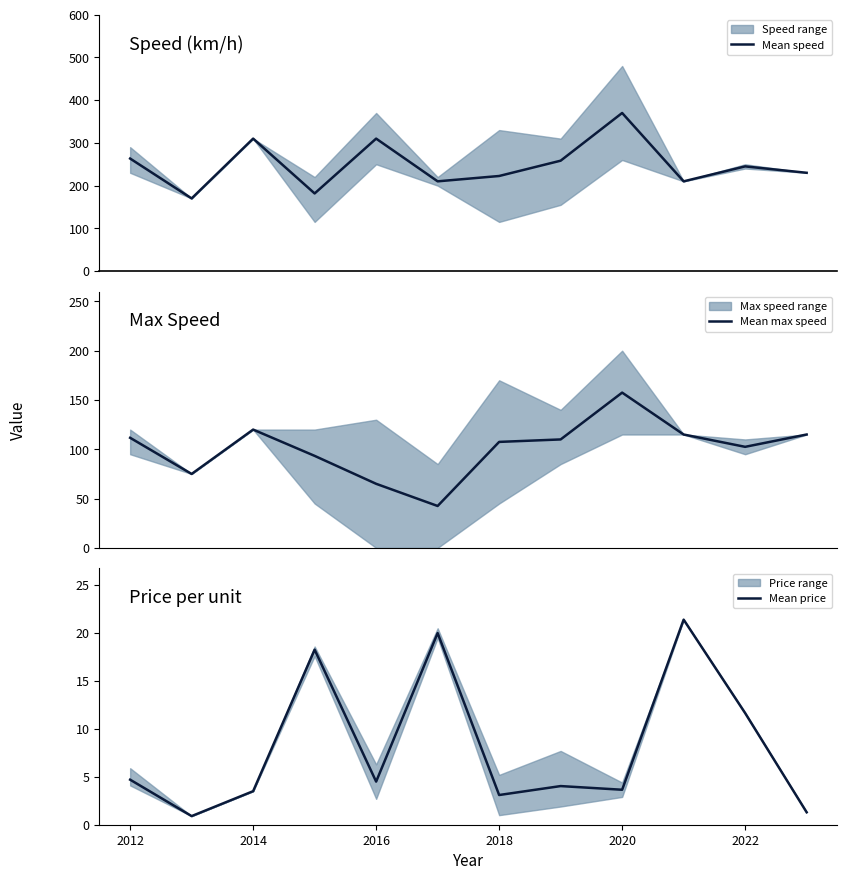

Reading left to right, list all the values displayed in this chart.

Mean speed: 263.3	170.0	310.0	181.7	310.0	210.0	222.5	258.3	370.0	210.0	245.0	230.0
Mean max speed: 111.7	75.0	120.0	93.3	65.0	42.5	107.5	110.0	157.5	115.0	102.5	115.0
Mean price: 4.7	0.9	3.5	18.3	4.5	20.0	3.1	4.0	3.7	21.4	11.6	1.3